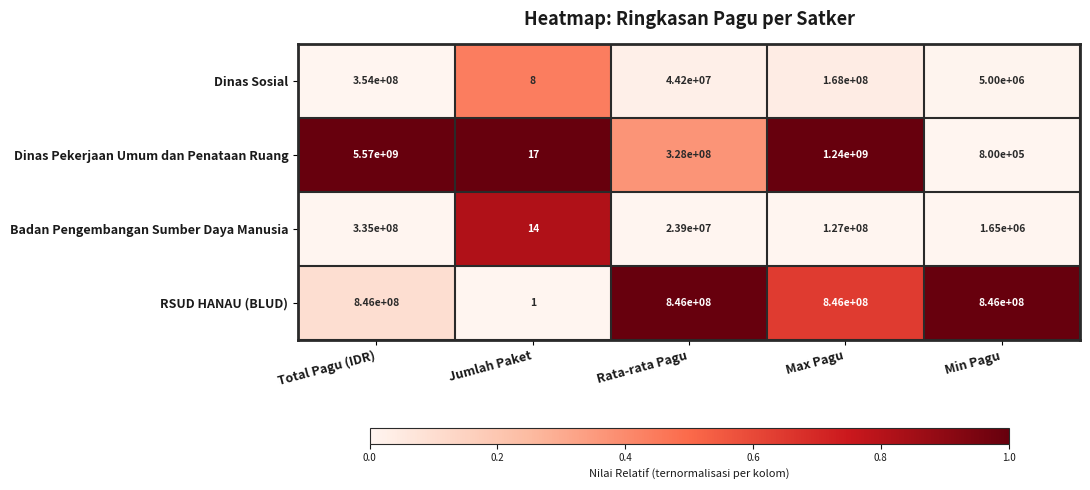

What is the difference between the Badan Pengembangan Sumber Daya Manusia values at Rata-rata Pagu and Max Pagu?

103100000